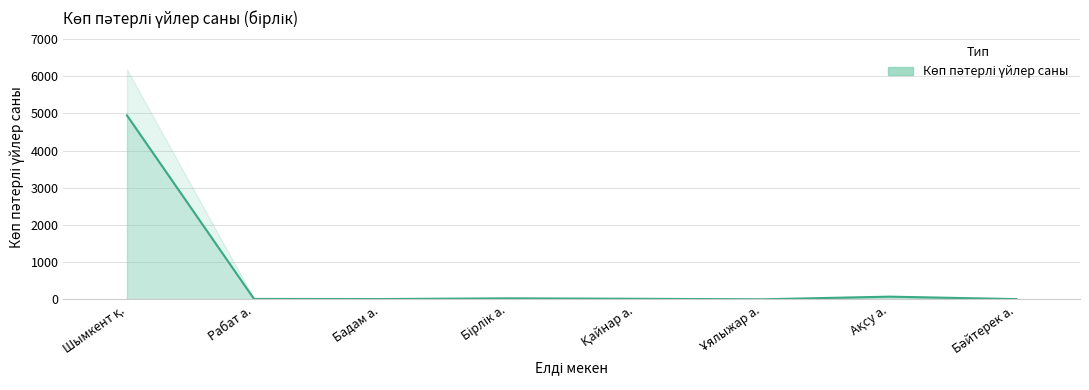

The value at Бәйтерек а. is 6. True or false?

True